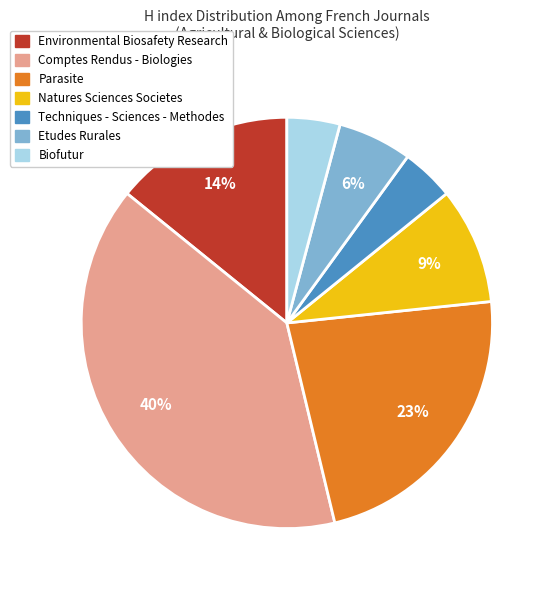

Does Techniques - Sciences - Methodes represent more than half of the total?

No